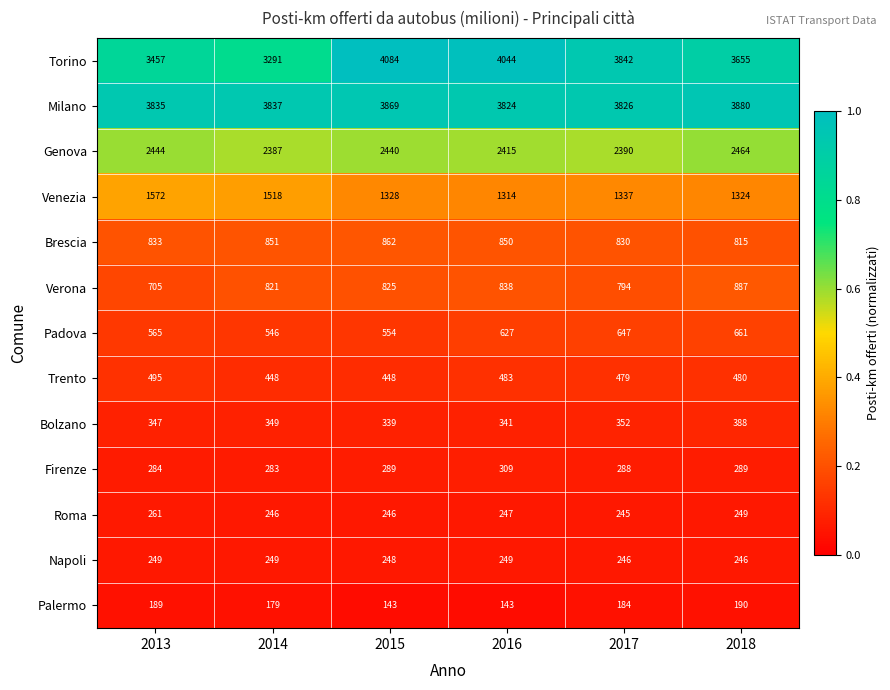

What is the maximum value shown in the chart?

4084